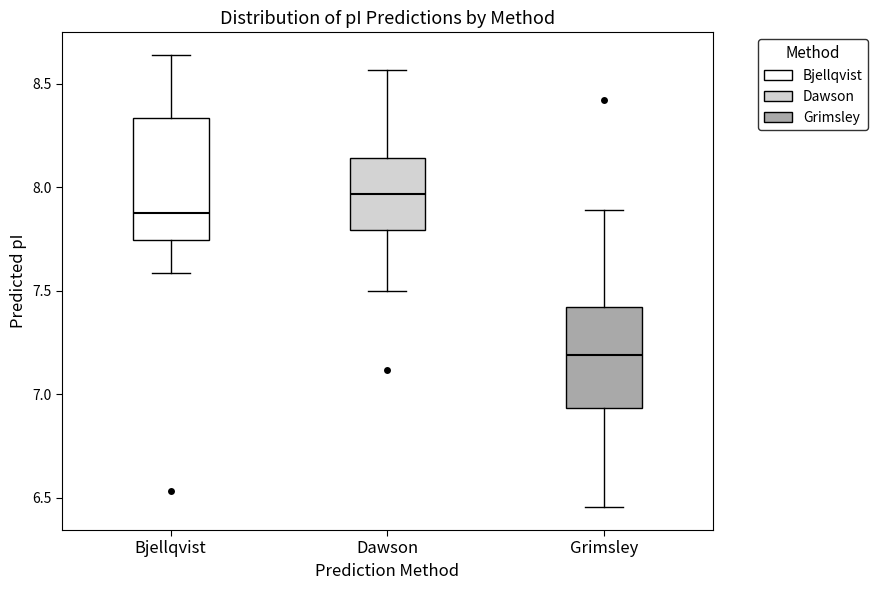

Reading left to right, transcribe this box plot: for each box, give where its median line is, the range the box spans, and where its two whiskers end, as read against the y-axis. The values are not printed on the chart, so give them approximately, as read against the axis.

Bjellqvist: median 7.90, box 7.75 to 8.35, whiskers 7.60 to 8.65
Dawson: median 7.95, box 7.80 to 8.15, whiskers 7.50 to 8.55
Grimsley: median 7.20, box 6.95 to 7.40, whiskers 6.45 to 7.90